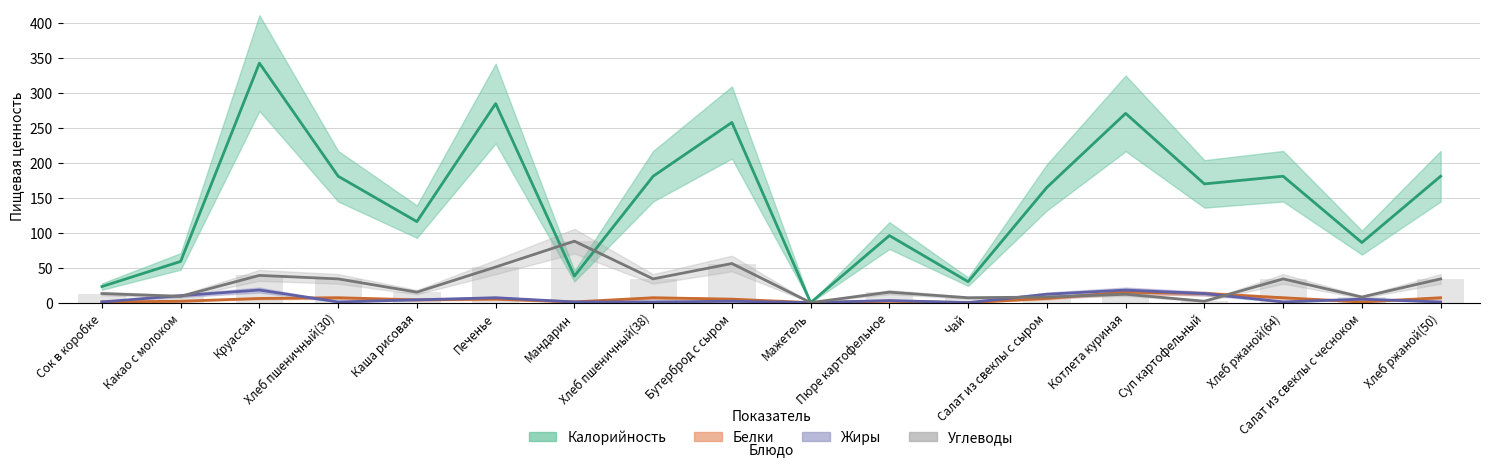

What value does the Жиры series have at Хлеб пшеничный(30)?

1